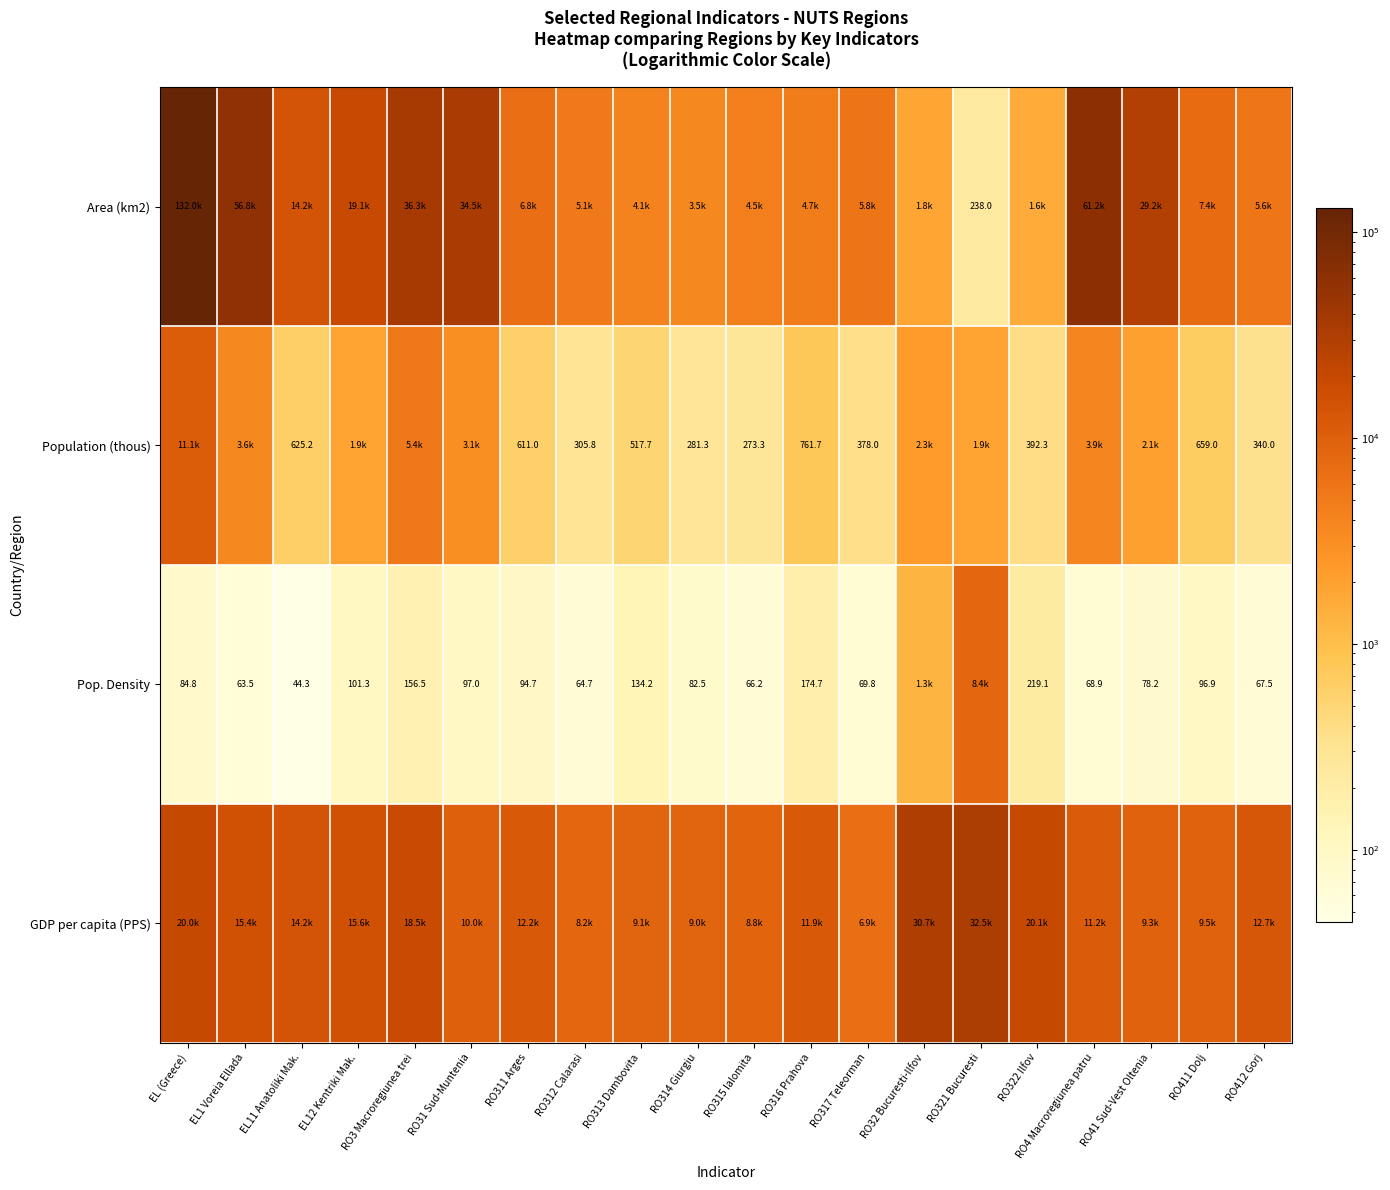

Between RO314 Giurgiu and RO315 Ialomita, which is larger?

RO315 Ialomita